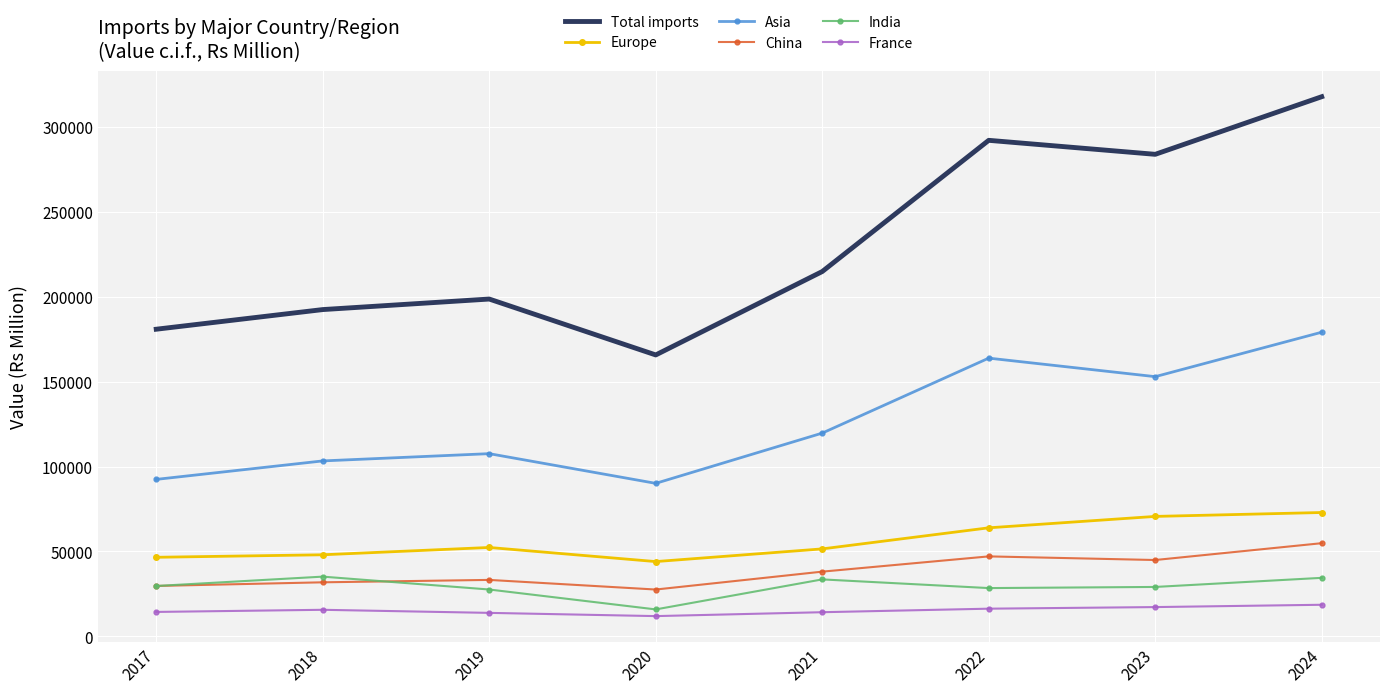

Which label corresponds to the largest value in the chart?

2024